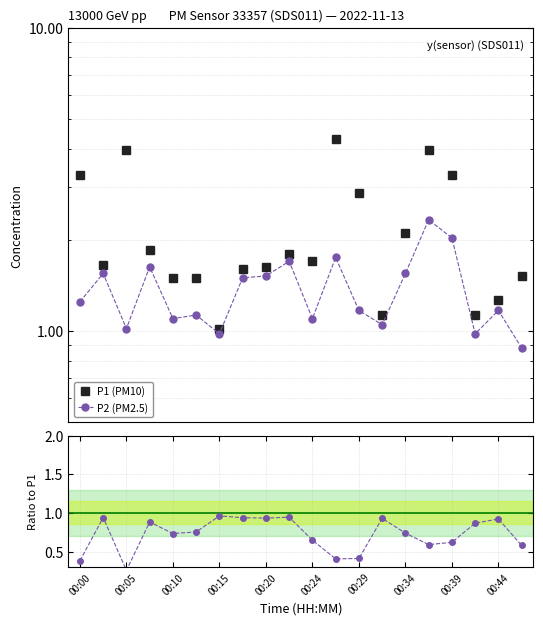

What is the minimum value for P1 (PM10)?

1.0